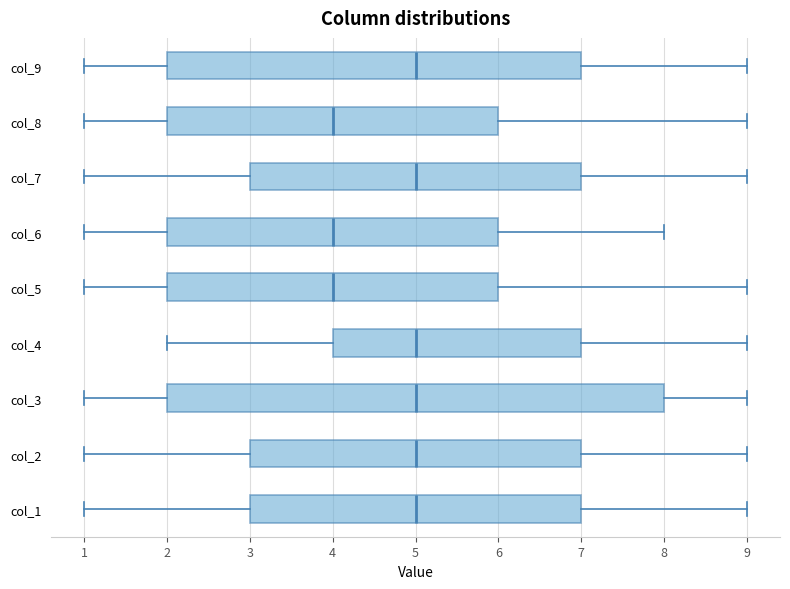

Reading bottom to top, transcribe this box plot: for each box, give where its median line is, the range the box spans, and where its two whiskers end, as read against the x-axis. The values are not printed on the chart, so give them approximately, as read against the axis.

col_1: median 5, box 3 to 7, whiskers 1 to 9
col_2: median 5, box 3 to 7, whiskers 1 to 9
col_3: median 5, box 2 to 8, whiskers 1 to 9
col_4: median 5, box 4 to 7, whiskers 2 to 9
col_5: median 4, box 2 to 6, whiskers 1 to 9
col_6: median 4, box 2 to 6, whiskers 1 to 8
col_7: median 5, box 3 to 7, whiskers 1 to 9
col_8: median 4, box 2 to 6, whiskers 1 to 9
col_9: median 5, box 2 to 7, whiskers 1 to 9